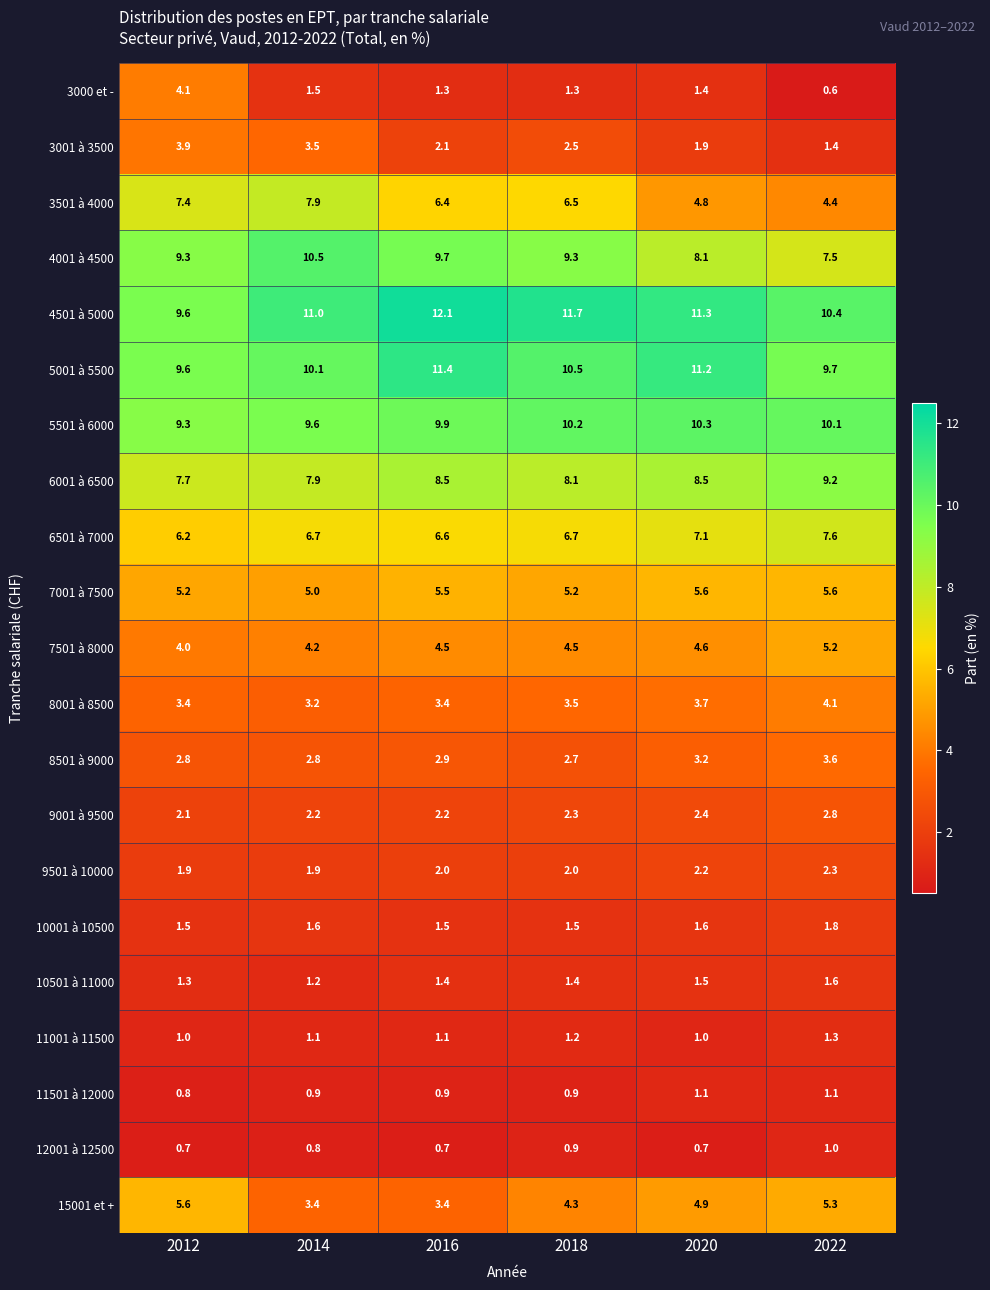

How many data points does each series have?

6